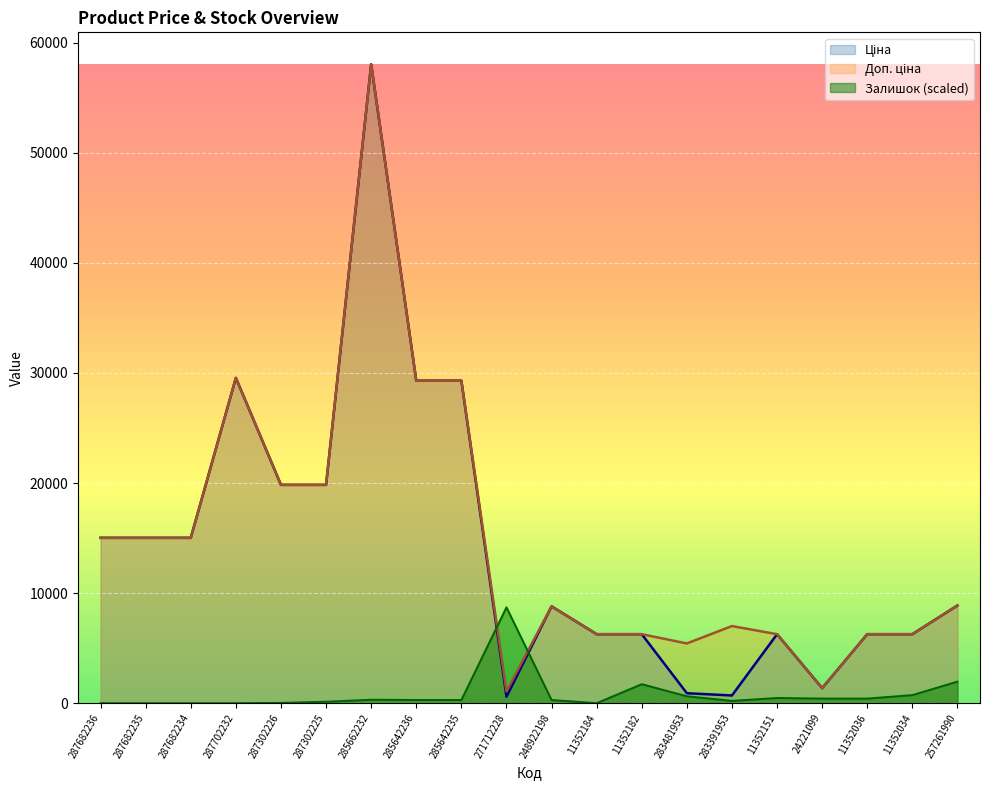

Where is the first local maximum for Доп. ціна?

287702232